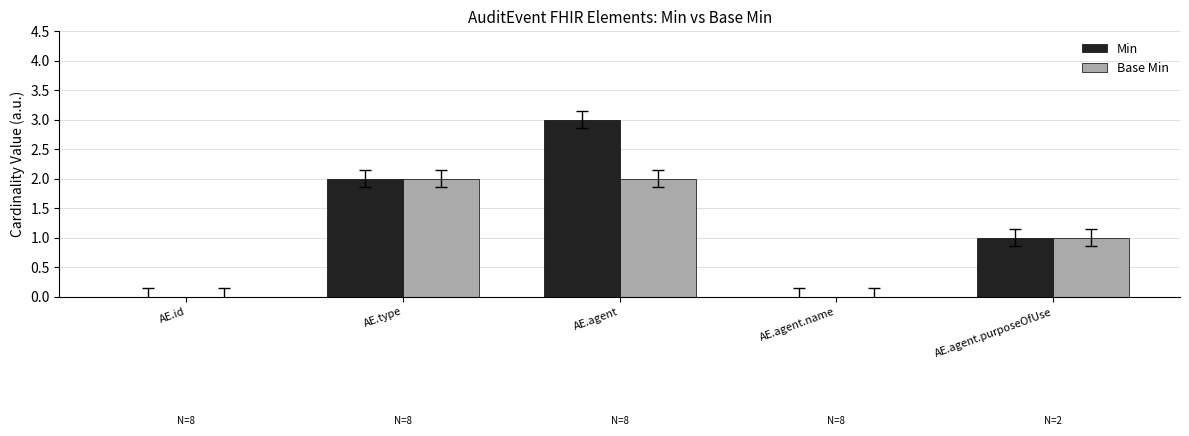

What is the approximate value of Base Min at AE.agent?

2